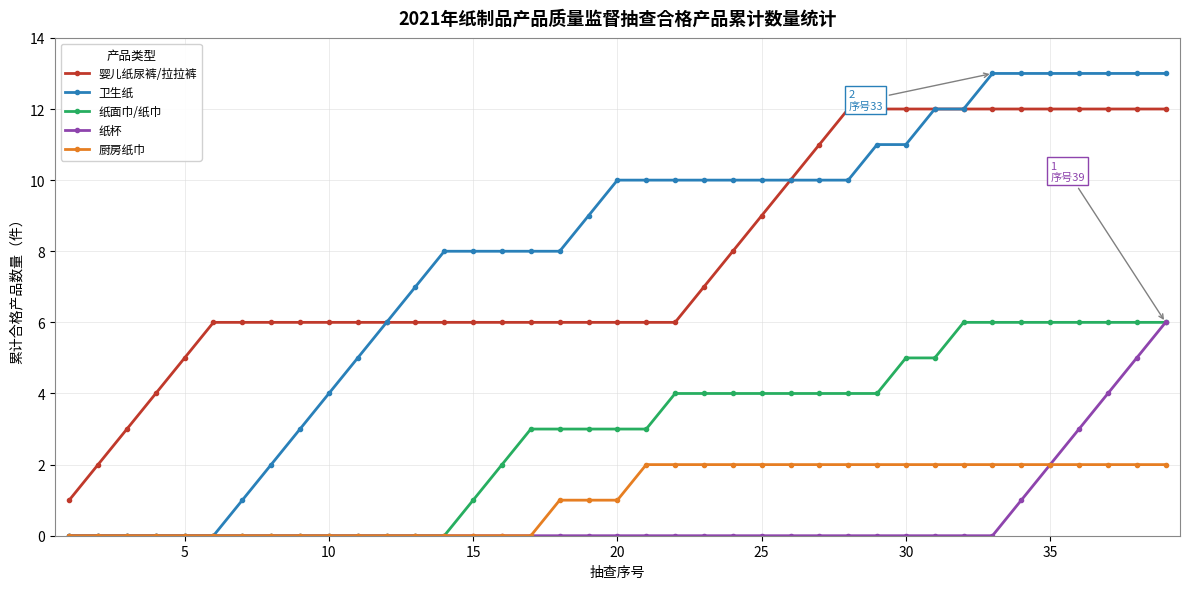

What is the value of the 婴儿纸尿裤/拉拉裤 point at the 35th from the left?

12